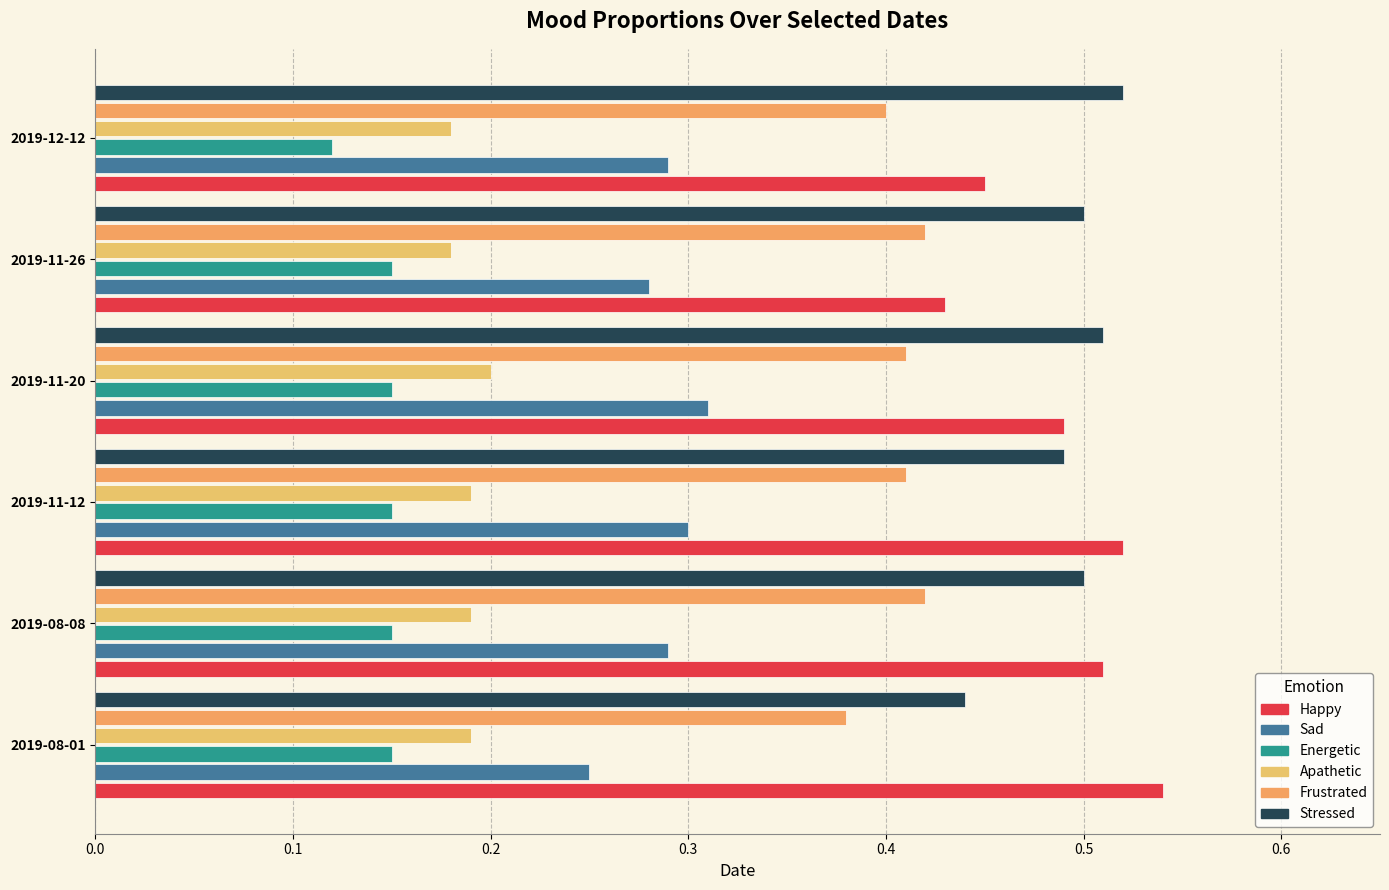

At which label does Apathetic reach its peak?

2019-11-20